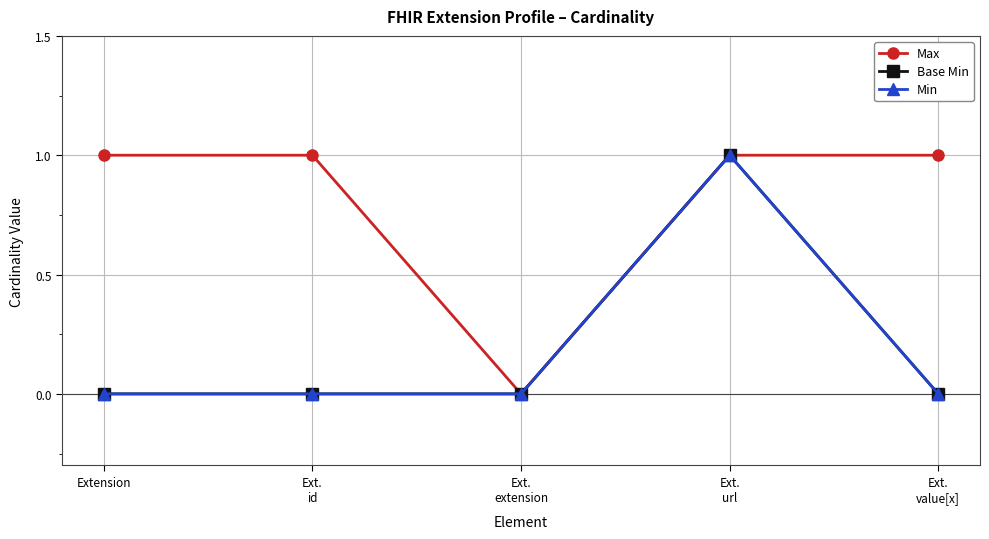

What is the label of the 3rd point from the right?

Ext.
extension